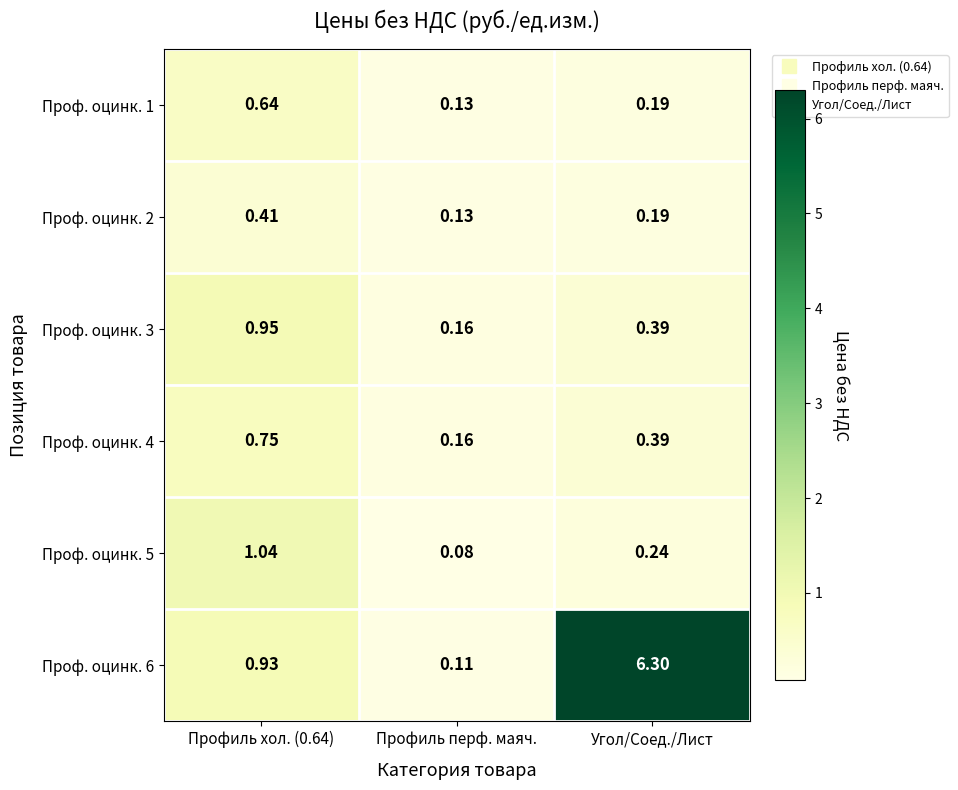

At which category is the sum across all series the highest?

Угол/Соед./Лист